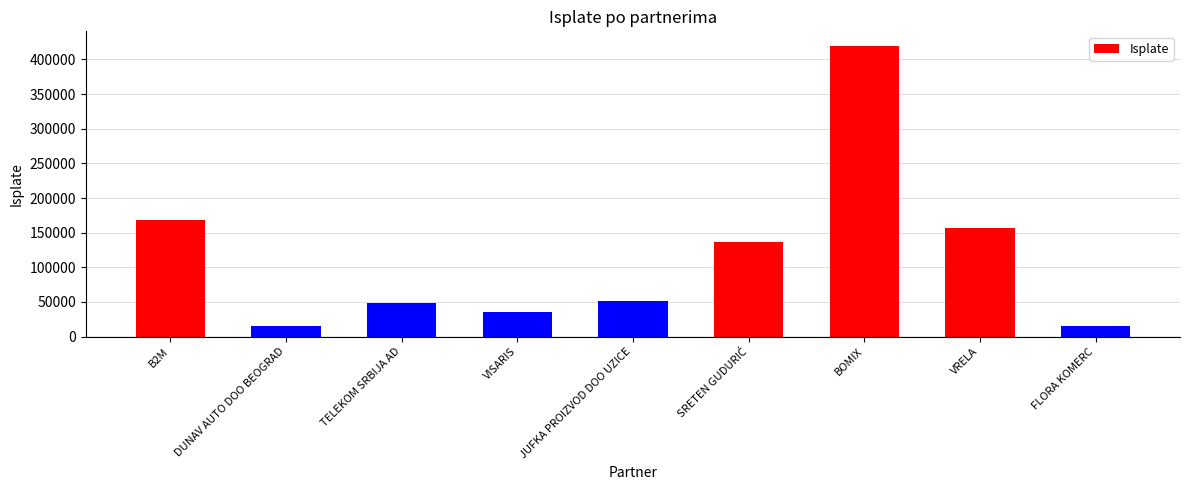

What is the value of the 6th bar from the left?

136490.6